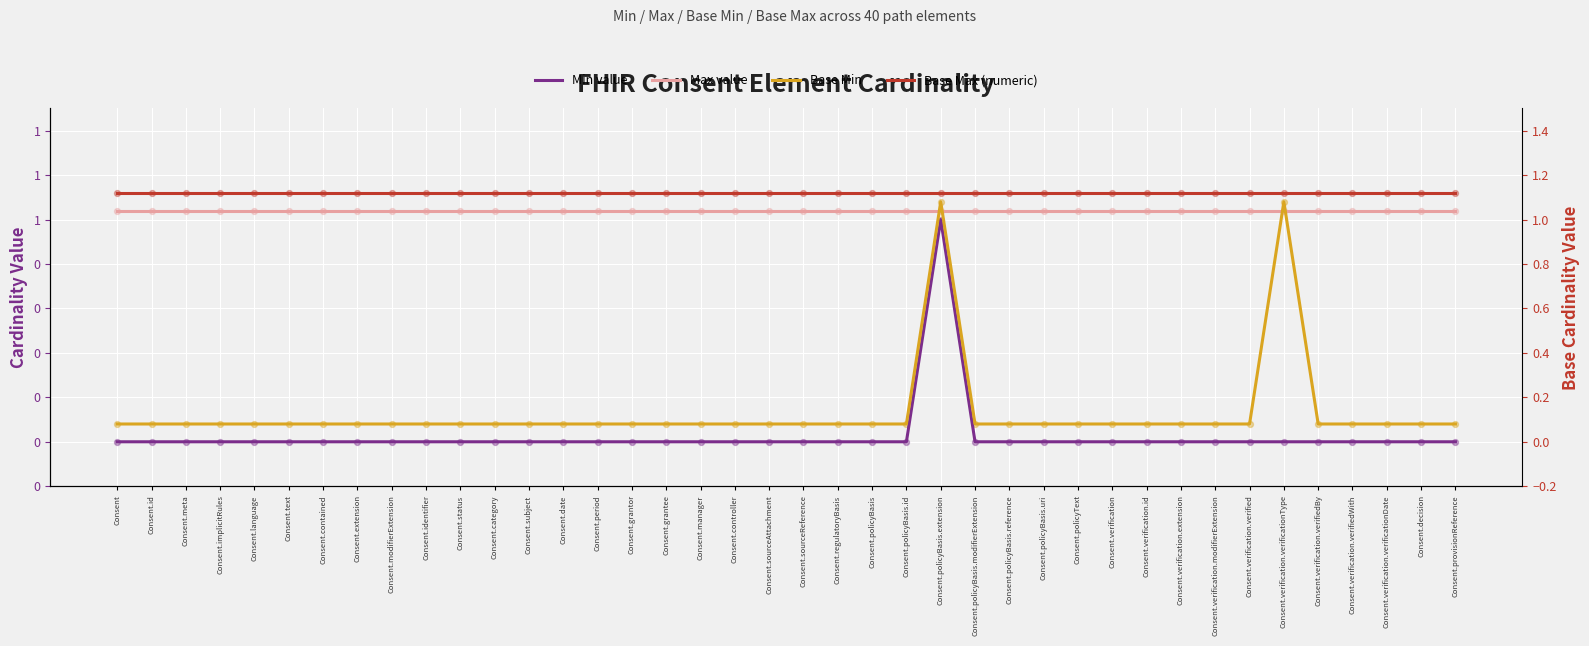

Is the value of Base Min at Consent.verification.id greater than the value of Max value at Consent.controller?

No